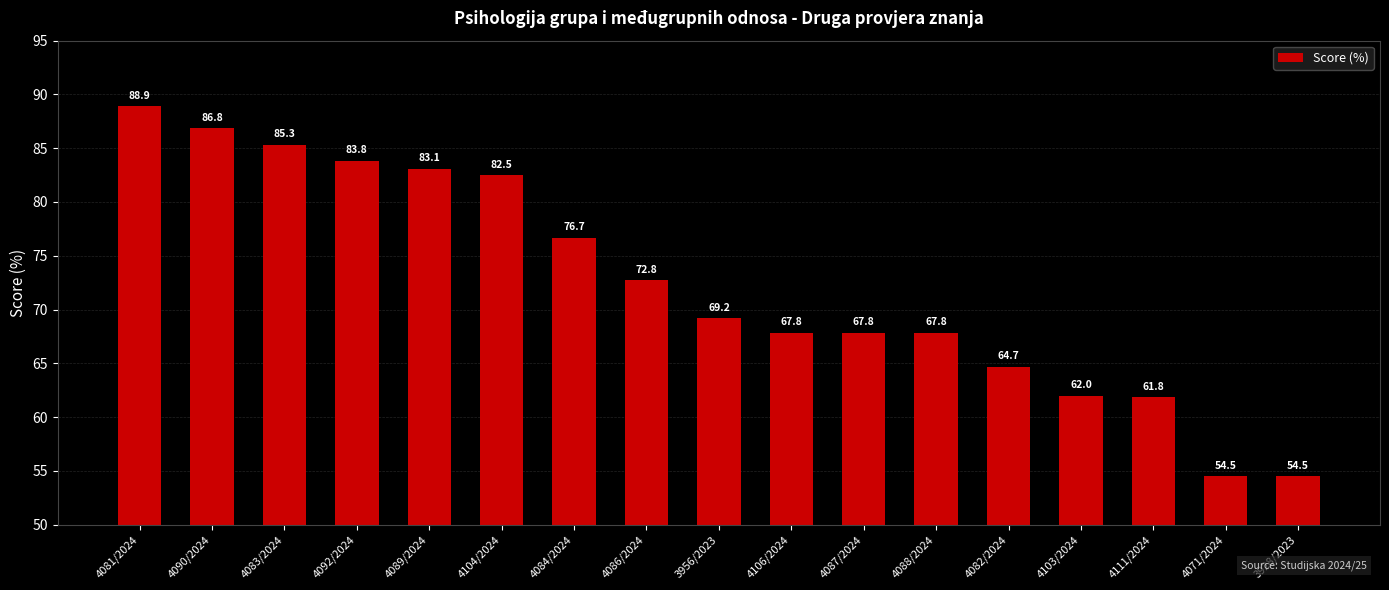

Reading right to left, what are all the values shown in this chart?

3928/2023=54.5	4071/2024=54.5	4111/2024=61.8	4103/2024=62.0	4082/2024=64.7	4088/2024=67.8	4087/2024=67.8	4106/2024=67.8	3956/2023=69.2	4086/2024=72.8	4084/2024=76.7	4104/2024=82.5	4089/2024=83.1	4092/2024=83.8	4083/2024=85.3	4090/2024=86.8	4081/2024=88.9